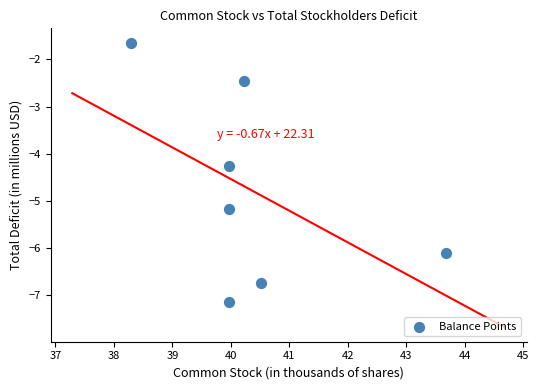

What is the average Y value?

-4.8